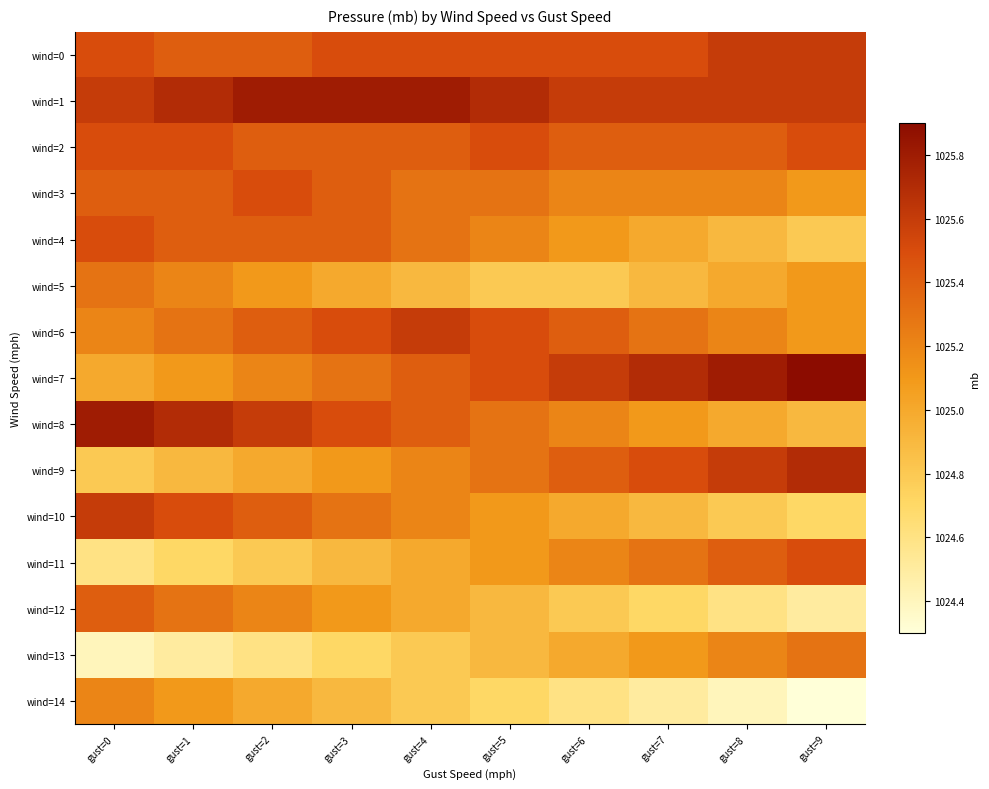

Reading left to right, transcribe all the data shown in this chart.

wind=0: gust=0=1025.5	gust=1=1025.4	gust=2=1025.4	gust=3=1025.5	gust=4=1025.5	gust=5=1025.5	gust=6=1025.5	gust=7=1025.5	gust=8=1025.6	gust=9=1025.6
wind=1: gust=0=1025.6	gust=1=1025.7	gust=2=1025.8	gust=3=1025.8	gust=4=1025.8	gust=5=1025.7	gust=6=1025.6	gust=7=1025.6	gust=8=1025.6	gust=9=1025.6
wind=2: gust=0=1025.5	gust=1=1025.5	gust=2=1025.4	gust=3=1025.4	gust=4=1025.4	gust=5=1025.5	gust=6=1025.4	gust=7=1025.4	gust=8=1025.4	gust=9=1025.5
wind=3: gust=0=1025.4	gust=1=1025.4	gust=2=1025.5	gust=3=1025.4	gust=4=1025.3	gust=5=1025.3	gust=6=1025.2	gust=7=1025.2	gust=8=1025.2	gust=9=1025.1
wind=4: gust=0=1025.5	gust=1=1025.4	gust=2=1025.4	gust=3=1025.4	gust=4=1025.3	gust=5=1025.2	gust=6=1025.1	gust=7=1025.0	gust=8=1024.9	gust=9=1024.8
wind=5: gust=0=1025.3	gust=1=1025.2	gust=2=1025.1	gust=3=1025.0	gust=4=1024.9	gust=5=1024.8	gust=6=1024.8	gust=7=1024.9	gust=8=1025.0	gust=9=1025.1
wind=6: gust=0=1025.2	gust=1=1025.3	gust=2=1025.4	gust=3=1025.5	gust=4=1025.6	gust=5=1025.5	gust=6=1025.4	gust=7=1025.3	gust=8=1025.2	gust=9=1025.1
wind=7: gust=0=1025.0	gust=1=1025.1	gust=2=1025.2	gust=3=1025.3	gust=4=1025.4	gust=5=1025.5	gust=6=1025.6	gust=7=1025.7	gust=8=1025.8	gust=9=1025.9
wind=8: gust=0=1025.8	gust=1=1025.7	gust=2=1025.6	gust=3=1025.5	gust=4=1025.4	gust=5=1025.3	gust=6=1025.2	gust=7=1025.1	gust=8=1025.0	gust=9=1024.9
wind=9: gust=0=1024.8	gust=1=1024.9	gust=2=1025.0	gust=3=1025.1	gust=4=1025.2	gust=5=1025.3	gust=6=1025.4	gust=7=1025.5	gust=8=1025.6	gust=9=1025.7
wind=10: gust=0=1025.6	gust=1=1025.5	gust=2=1025.4	gust=3=1025.3	gust=4=1025.2	gust=5=1025.1	gust=6=1025.0	gust=7=1024.9	gust=8=1024.8	gust=9=1024.7
wind=11: gust=0=1024.6	gust=1=1024.7	gust=2=1024.8	gust=3=1024.9	gust=4=1025.0	gust=5=1025.1	gust=6=1025.2	gust=7=1025.3	gust=8=1025.4	gust=9=1025.5
wind=12: gust=0=1025.4	gust=1=1025.3	gust=2=1025.2	gust=3=1025.1	gust=4=1025.0	gust=5=1024.9	gust=6=1024.8	gust=7=1024.7	gust=8=1024.6	gust=9=1024.5
wind=13: gust=0=1024.4	gust=1=1024.5	gust=2=1024.6	gust=3=1024.7	gust=4=1024.8	gust=5=1024.9	gust=6=1025.0	gust=7=1025.1	gust=8=1025.2	gust=9=1025.3
wind=14: gust=0=1025.2	gust=1=1025.1	gust=2=1025.0	gust=3=1024.9	gust=4=1024.8	gust=5=1024.7	gust=6=1024.6	gust=7=1024.5	gust=8=1024.4	gust=9=1024.3